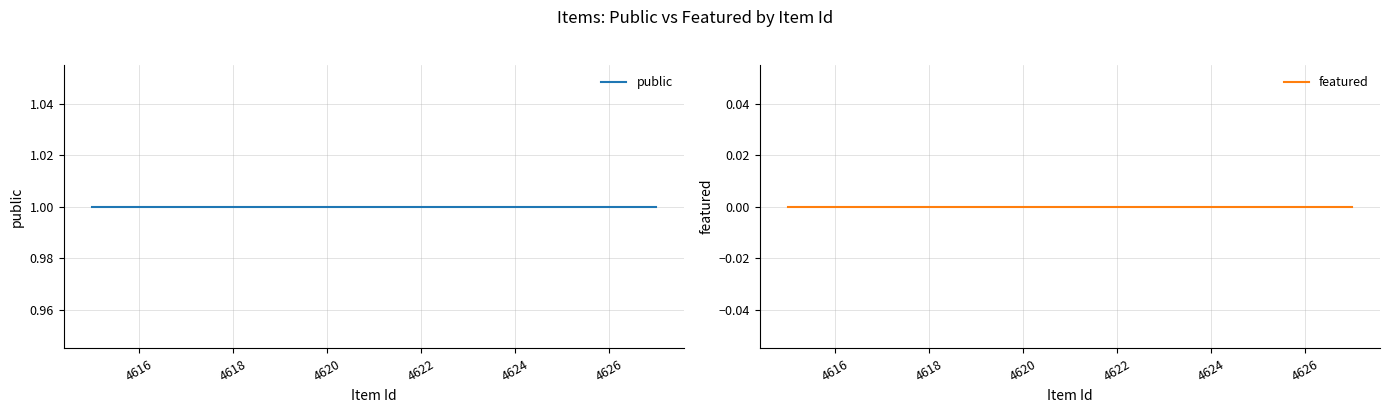

True or false: featured and public intersect in this chart.

False